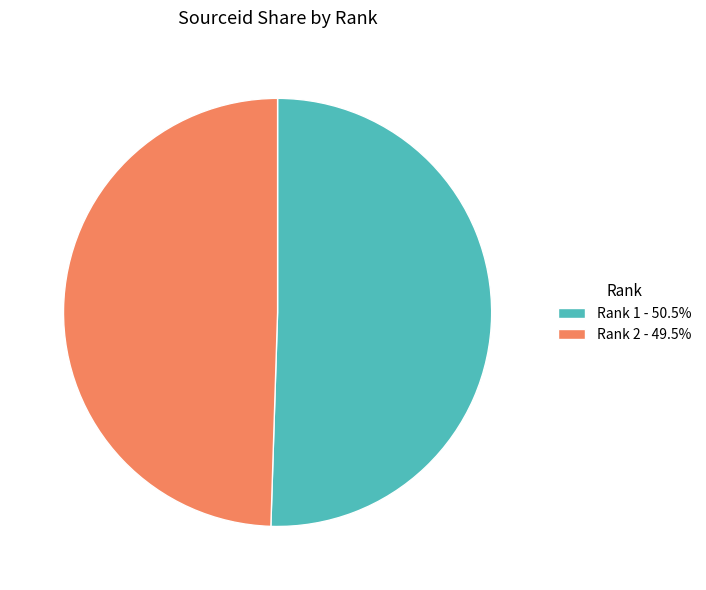

Does any single category account for the majority?

Yes